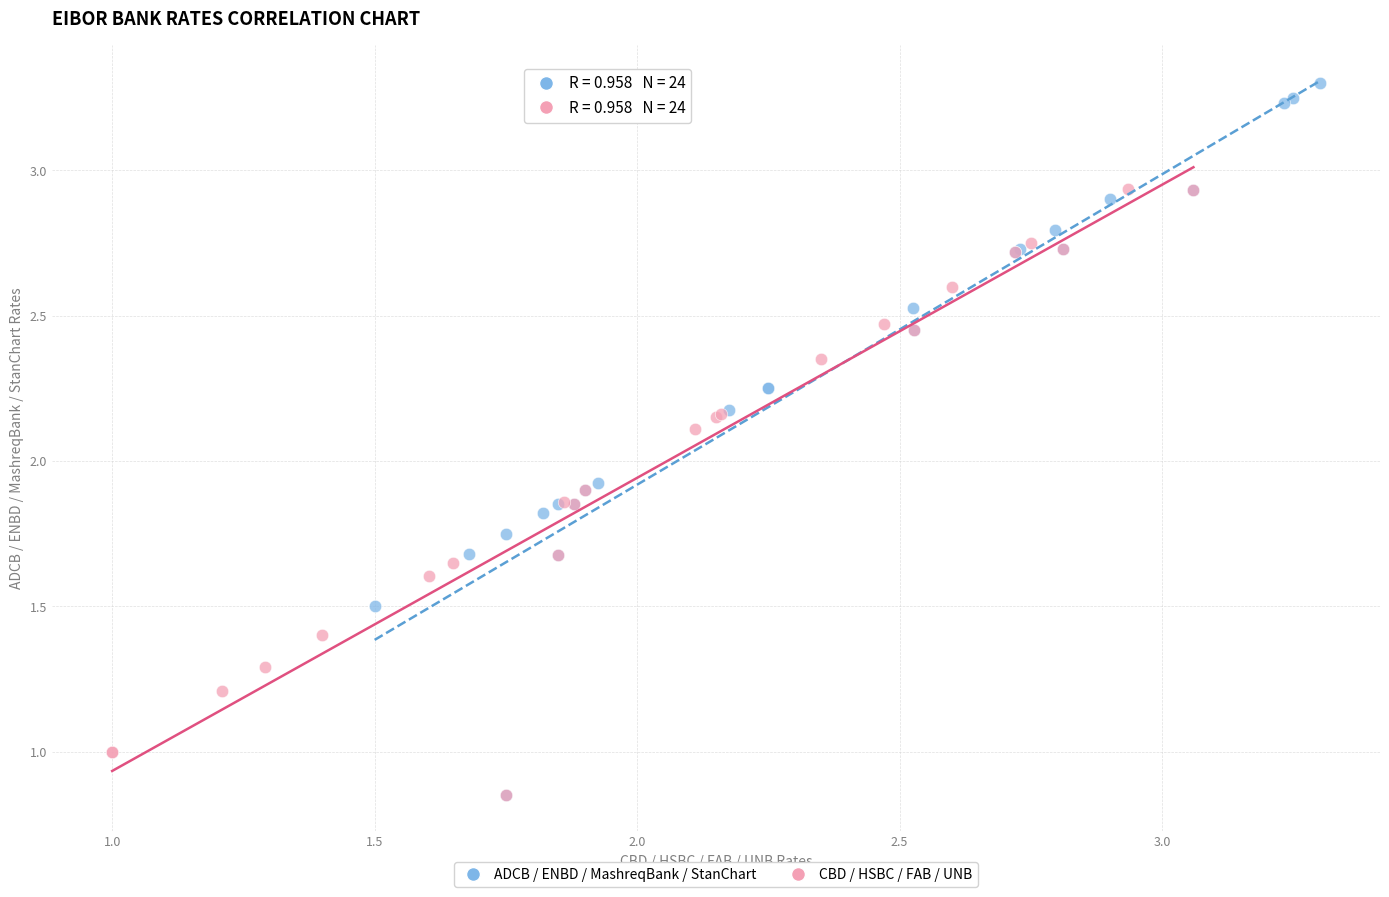

Which series has the largest Y range (max minus min)?

ADCB / ENBD / MashreqBank / StanChart